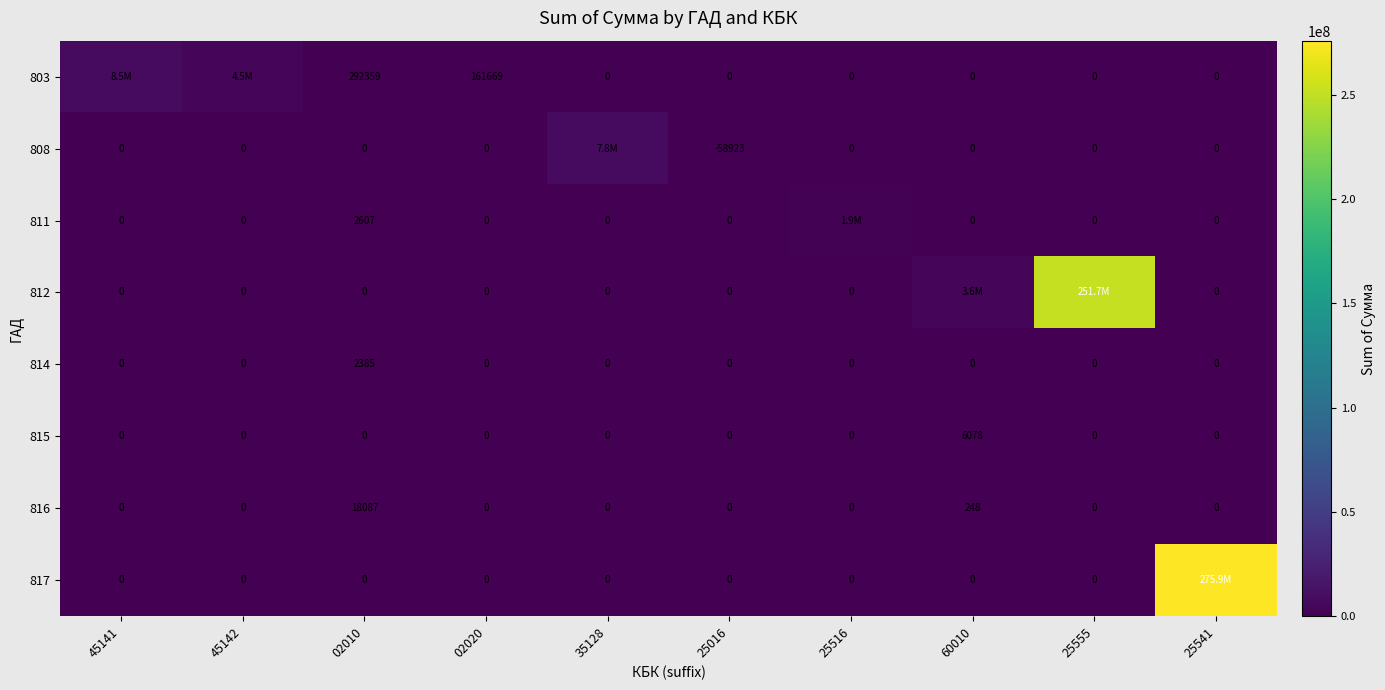

Between 02020 and 25555, which series saw the biggest shift?

812